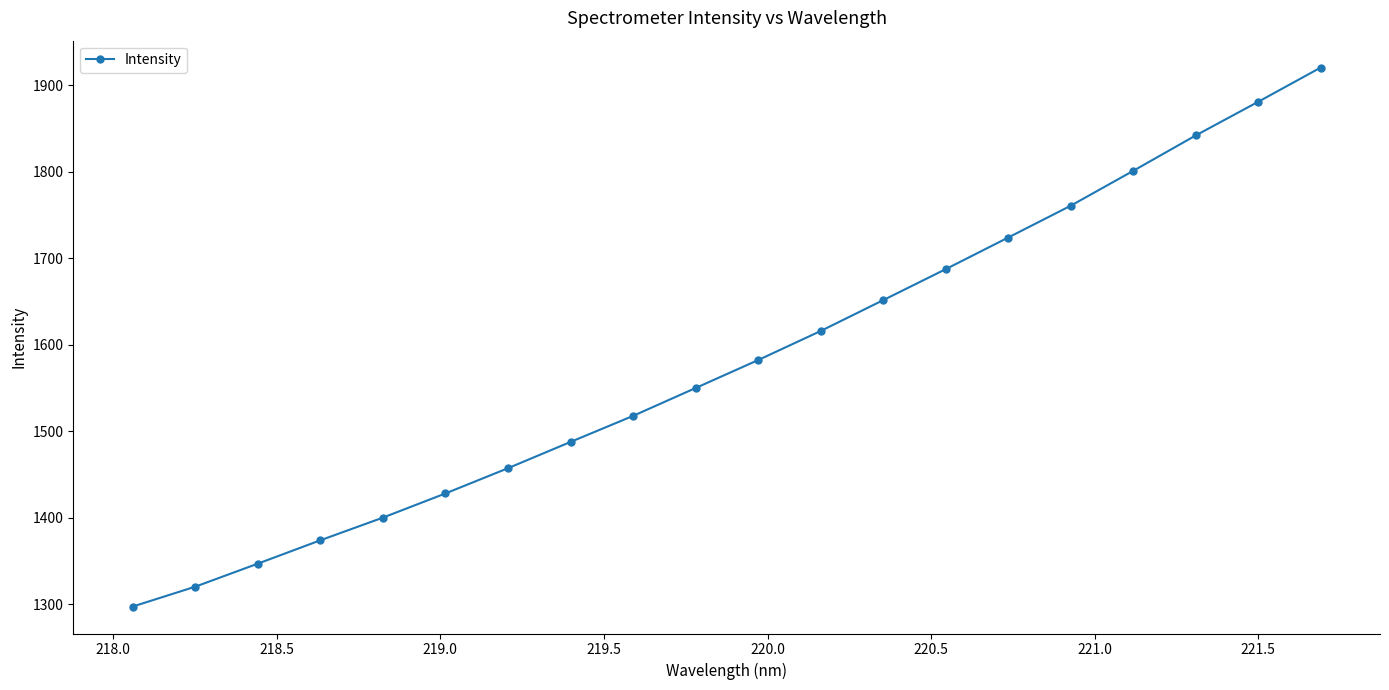

What is the minimum value shown in the chart?

1297.5